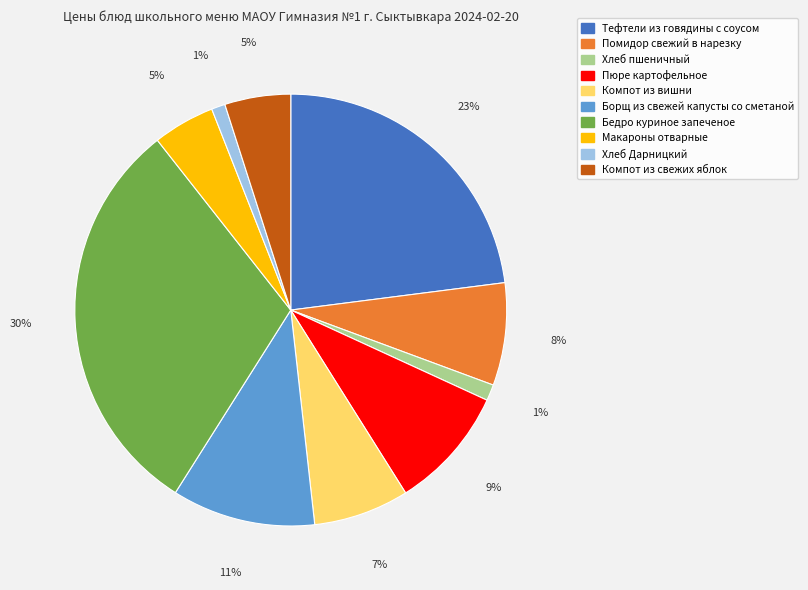

Combined, do Компот из свежих яблок and Бедро куриное запеченое account for over 50%?

No